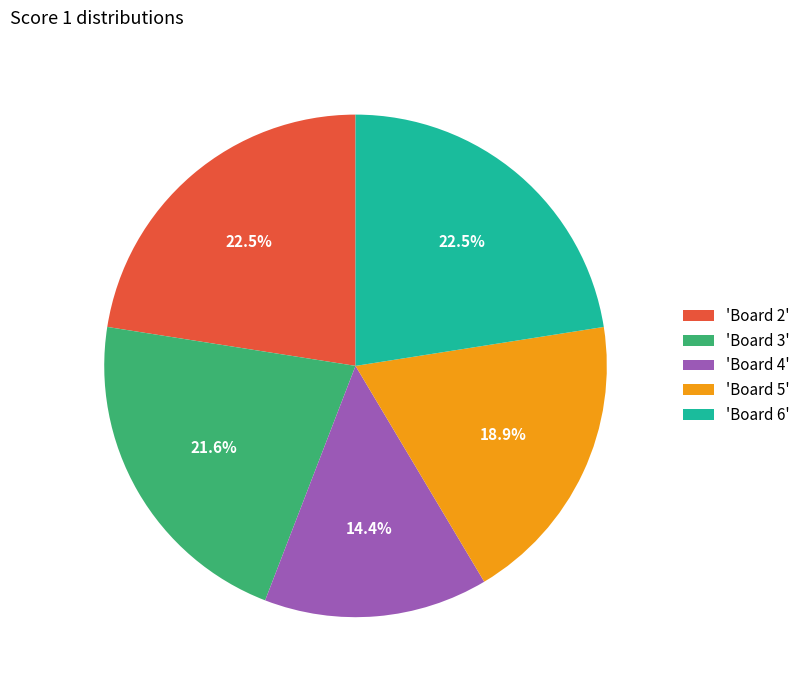

Count the number of slices in the pie.

5